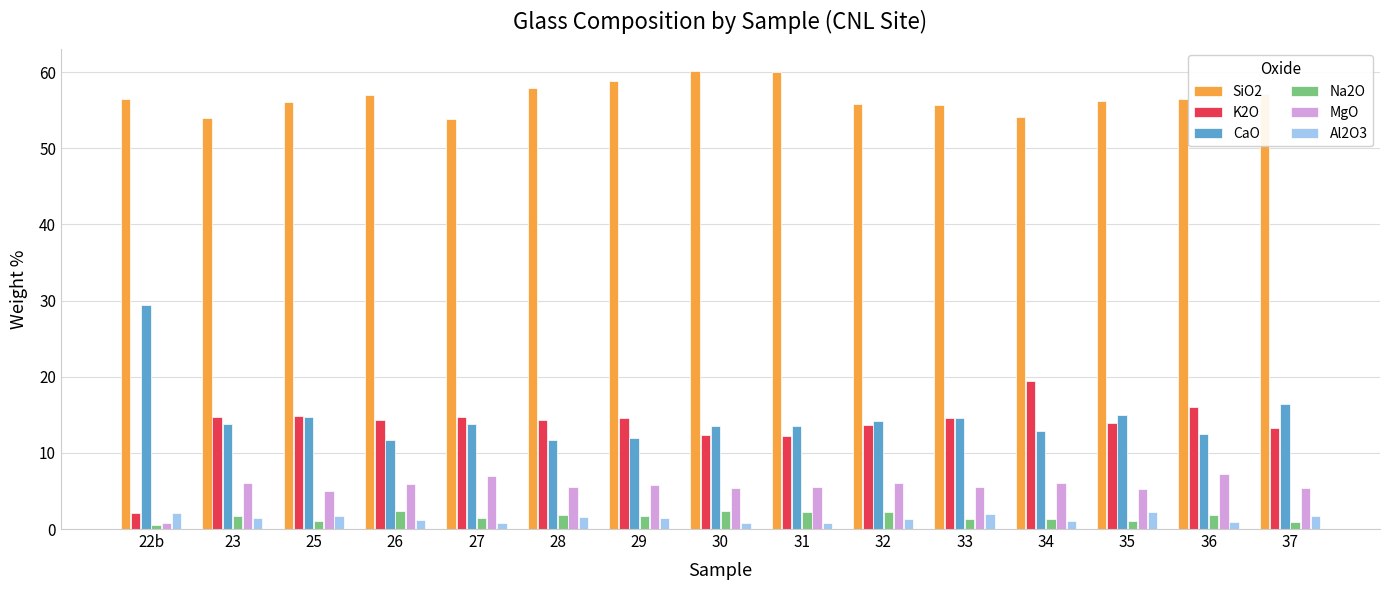

What is the sum of all K2O values?

205.2